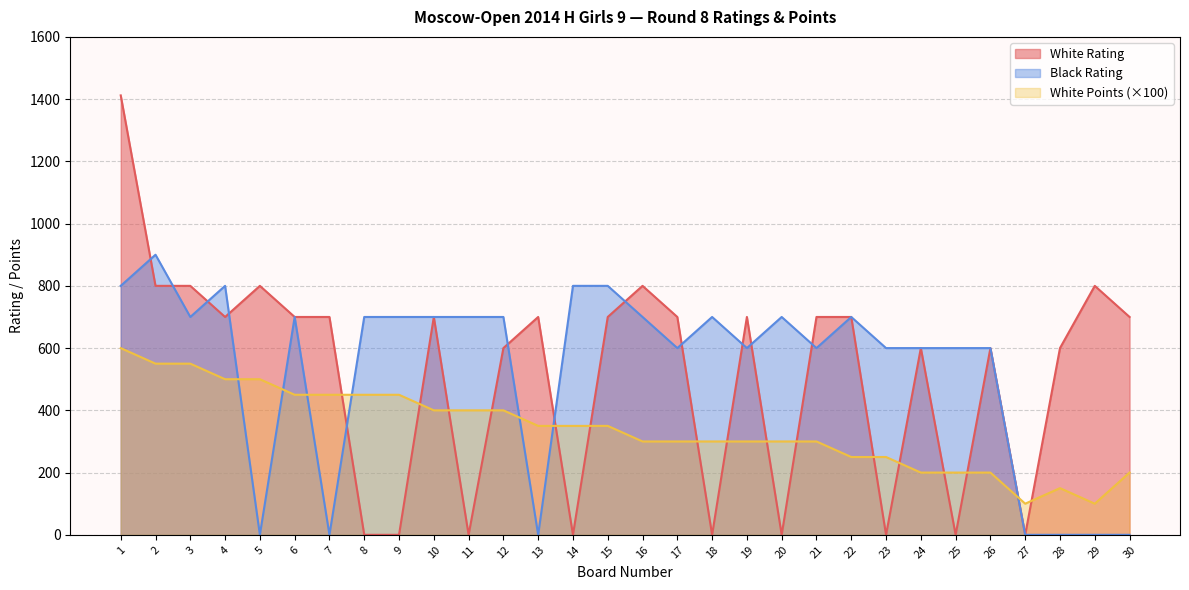

At which category is the sum across all series the highest?

1